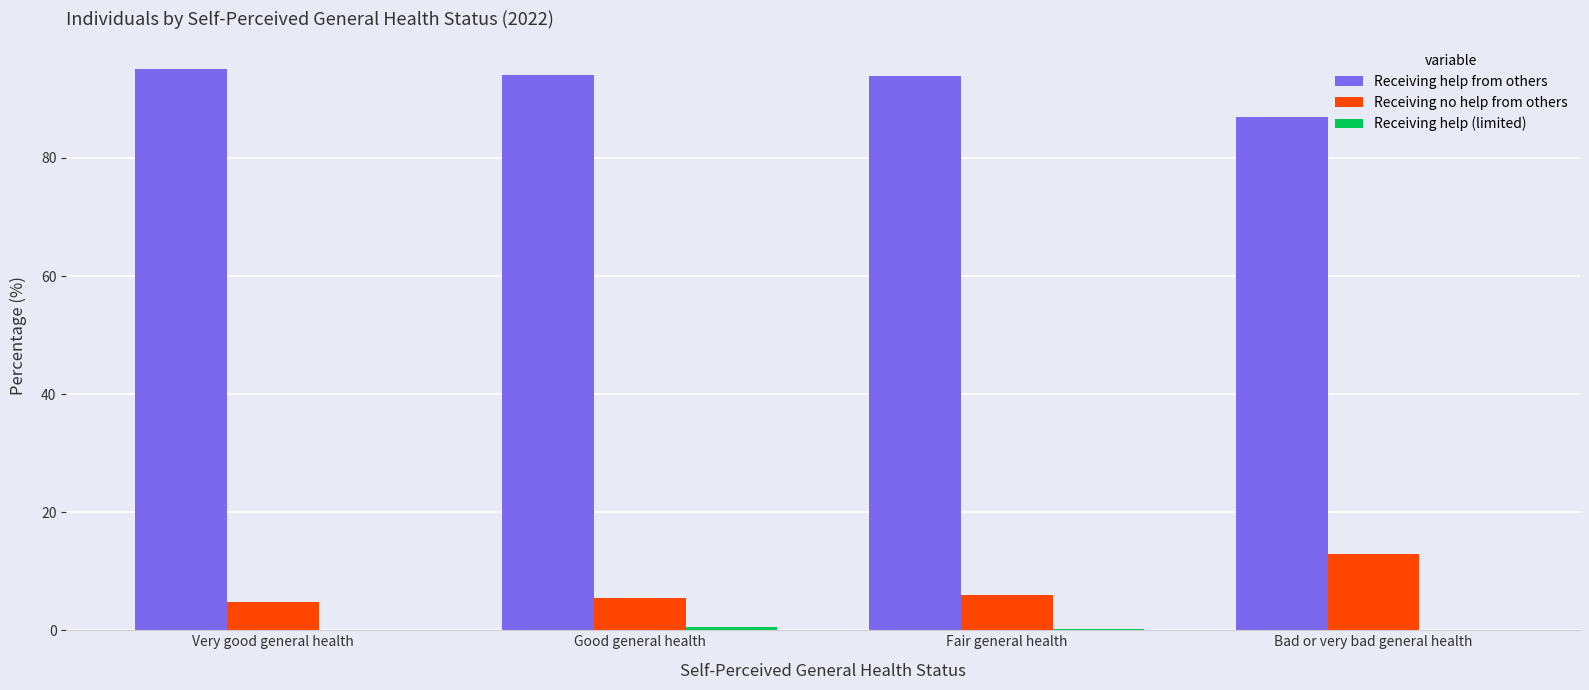

Which category has the highest value in the Receiving help from others series?

Very good general health